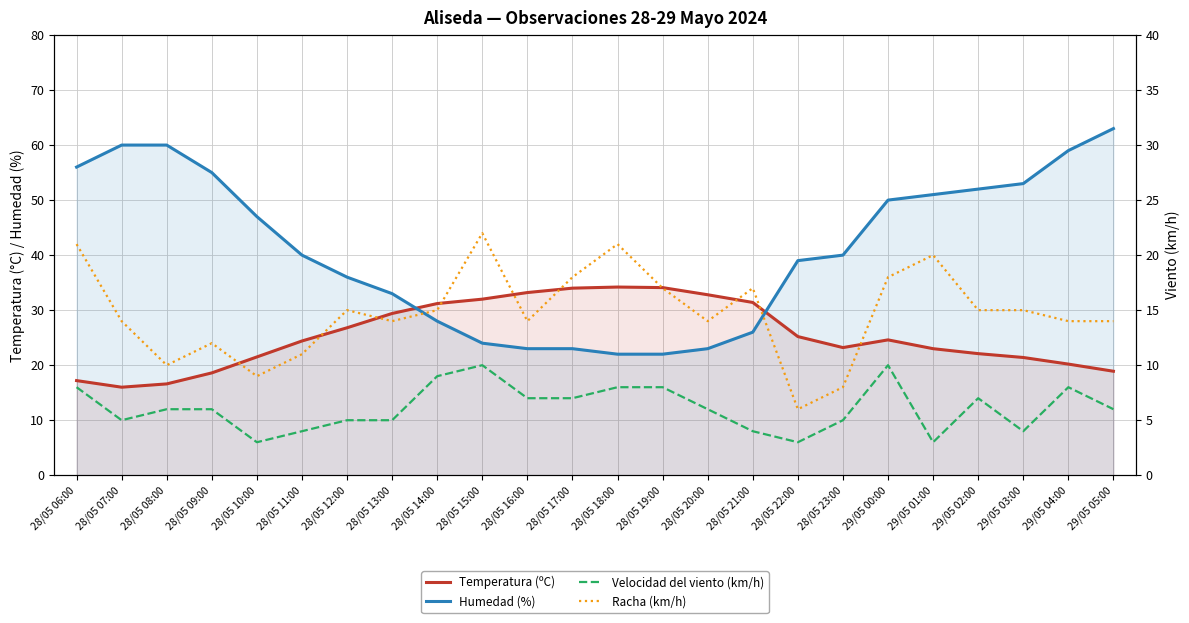

At which category is the sum across all series the highest?

29/05 00:00